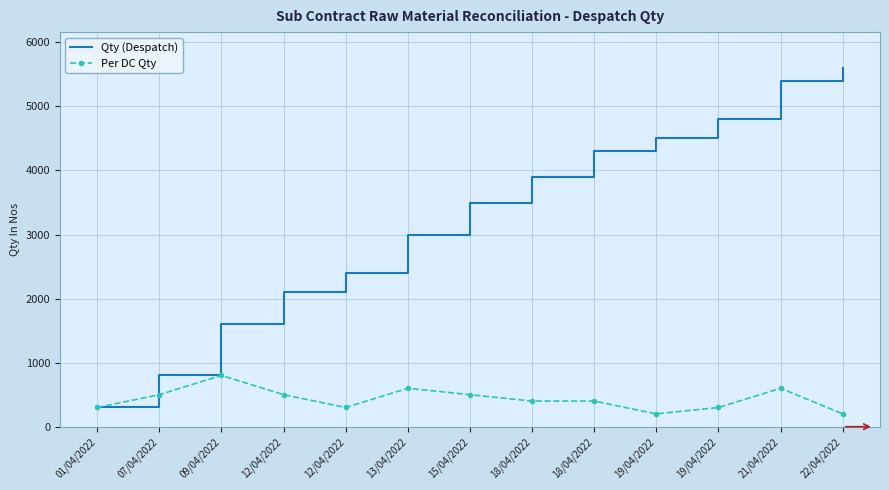

What are all the series names shown in the legend?

Qty (Despatch), Per DC Qty